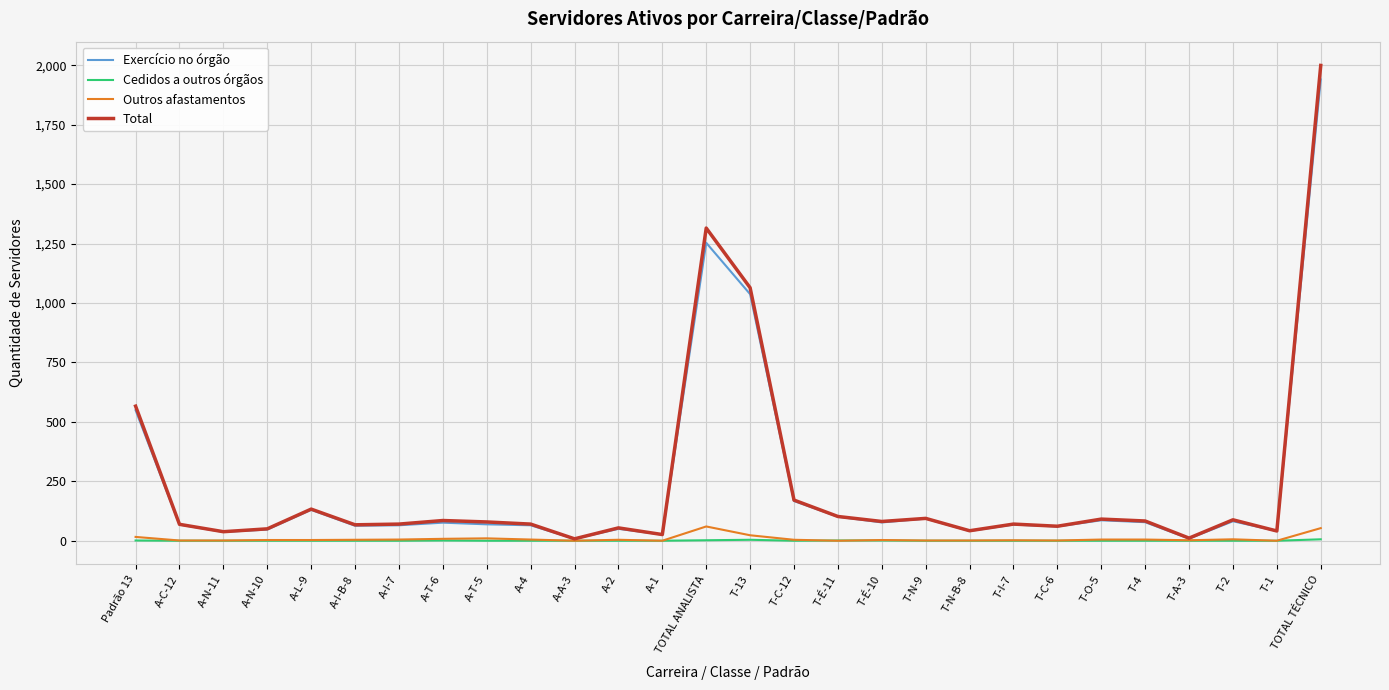

Which series has the largest range (max minus min)?

Total